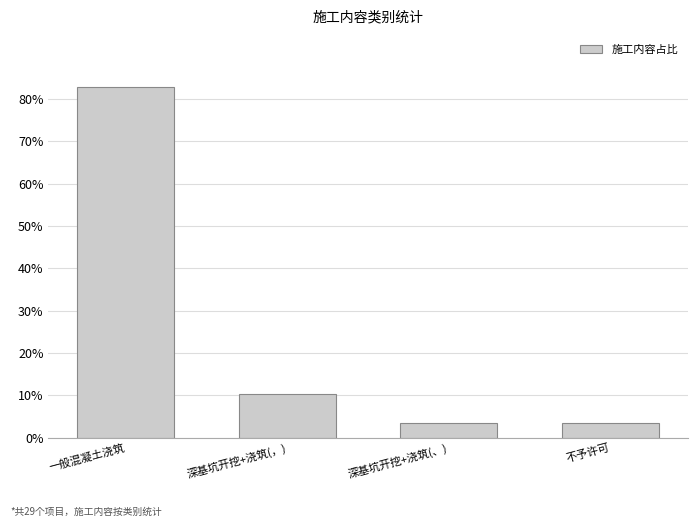

List the labels in order of value, smallest first.

深基坑开挖+浇筑(、), 不予许可, 深基坑开挖+浇筑(，), 一般混凝土浇筑